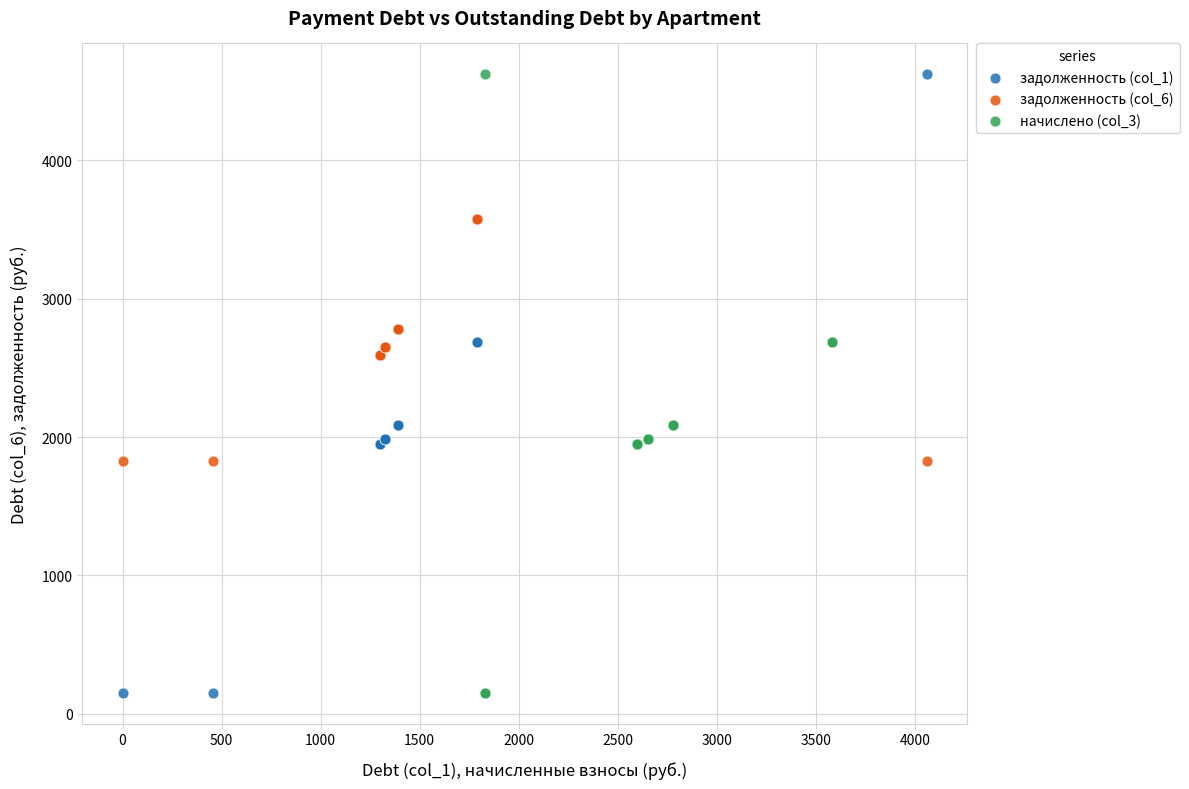

What are all the series names shown in the legend?

задолженность (col_1), задолженность (col_6), начислено (col_3)